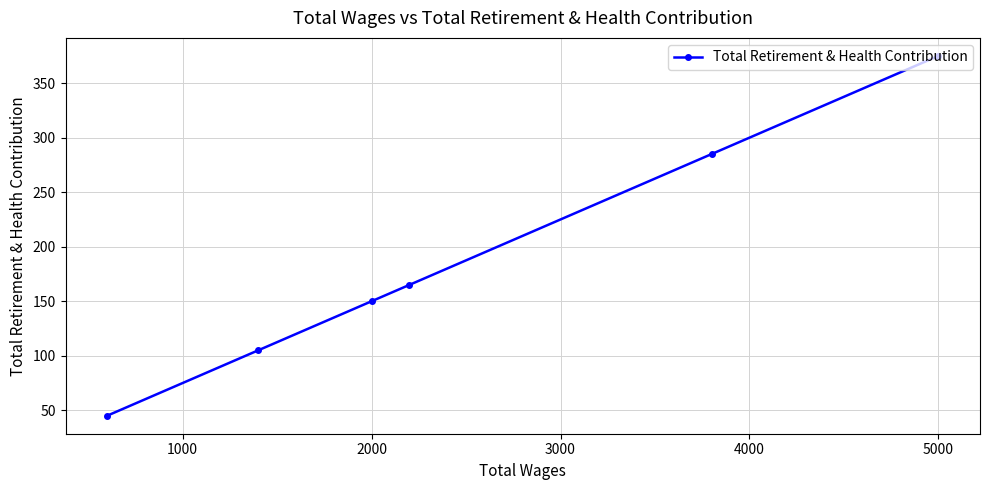

Is this an area chart (filled region under the line)?

No